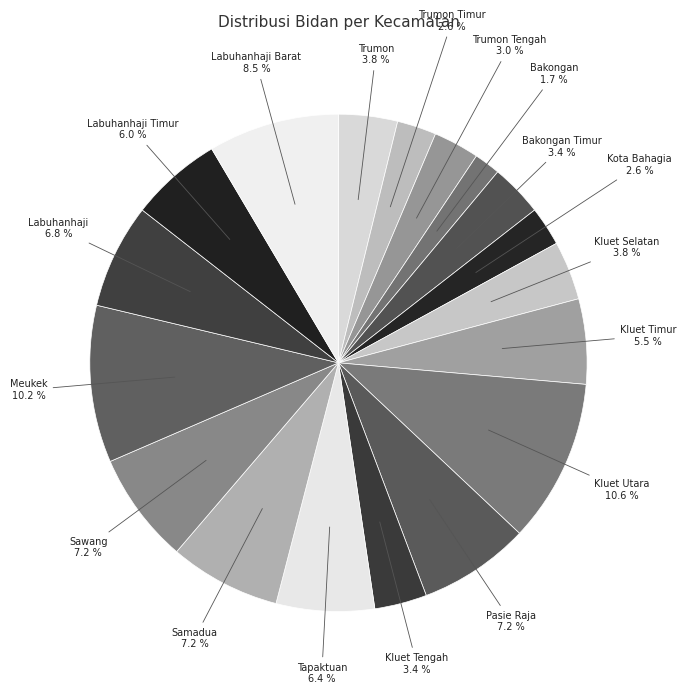

Which category has the smallest portion of the pie?

Bakongan